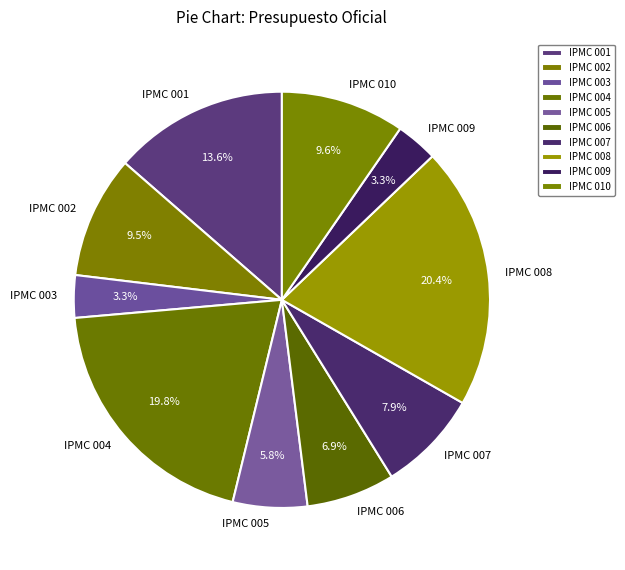

To the nearest percent, what percentage of the pie is IPMC 003?

3%